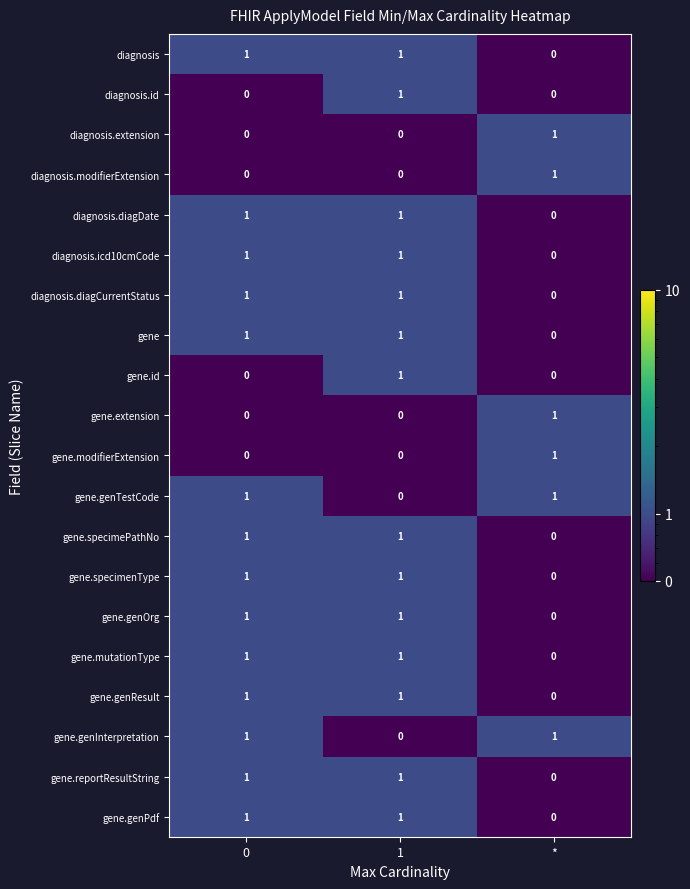

The gene.genInterpretation series shows 0 at 1. True or false?

True